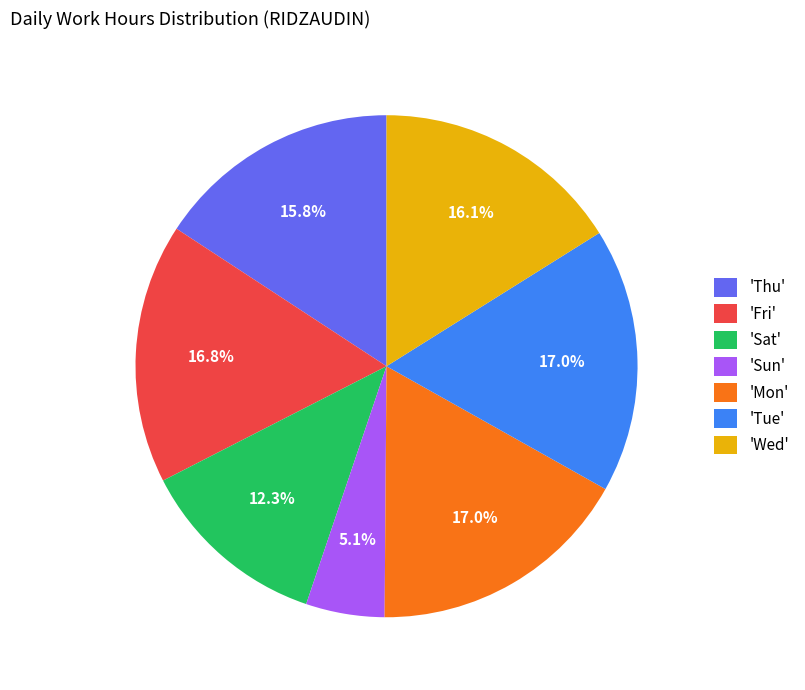

Which slice is the smallest?

'Sun'